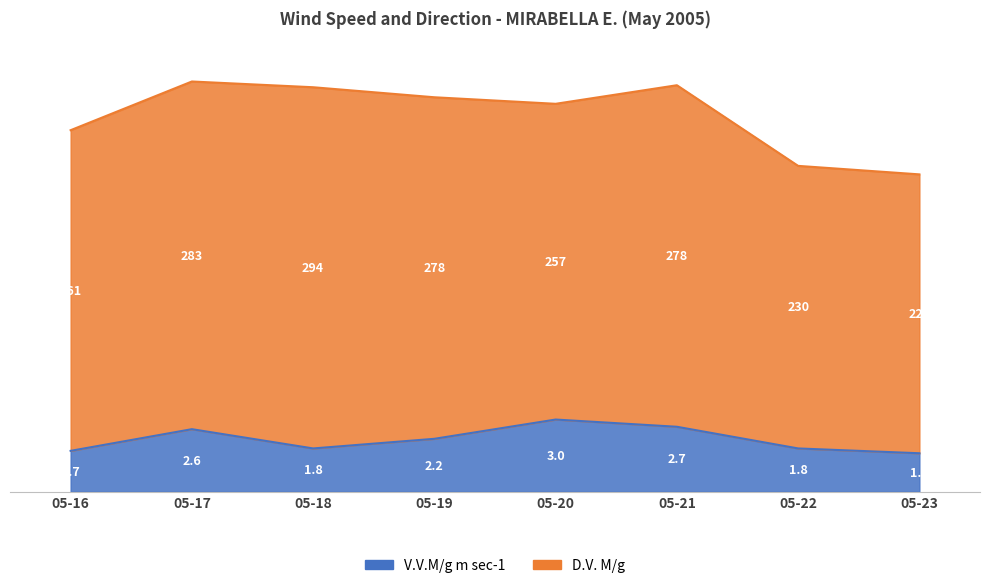

Count the values in the range 1 to 2.

4